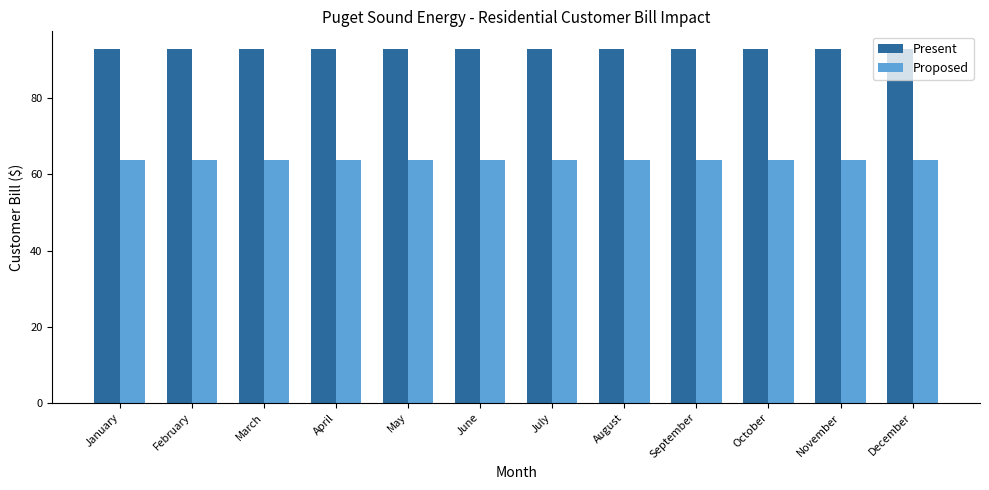

What is the spread (max minus min) of values at April?

29.1